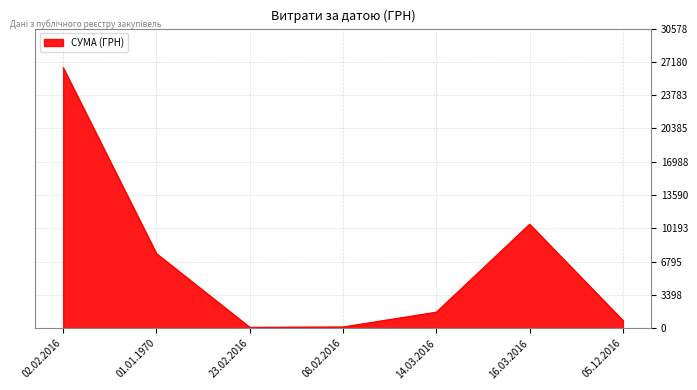

At which category does the chart reach its peak across all series?

02.02.2016